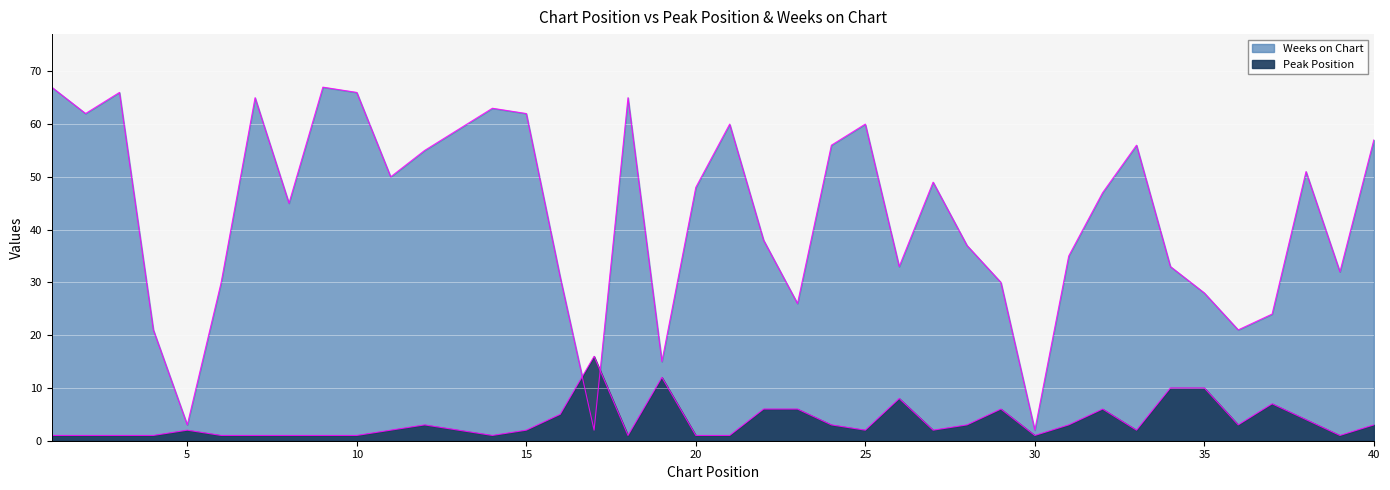

What is the sum of all Weeks on Chart values?

1717